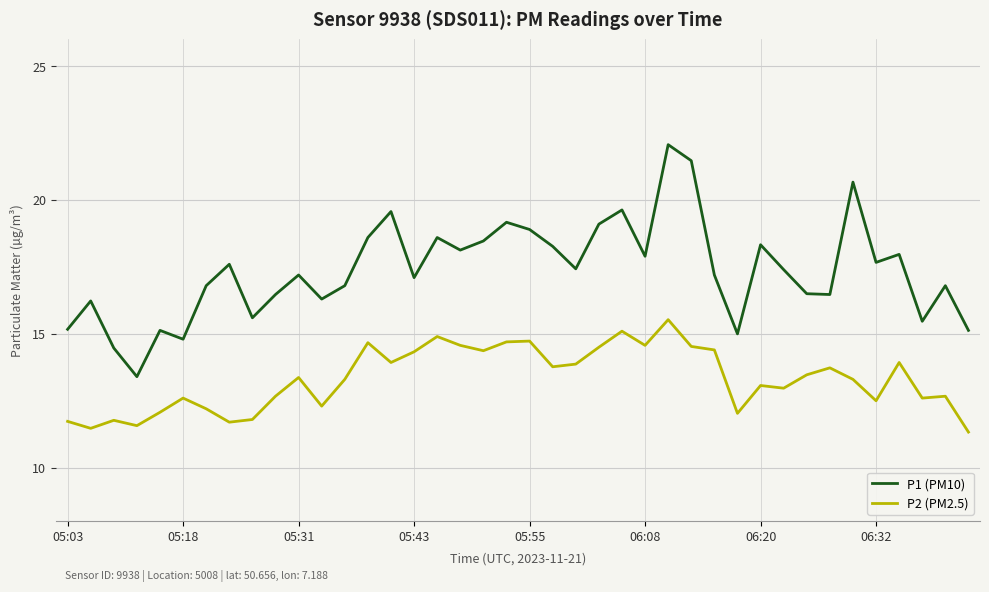

True or false: P2 (PM2.5) and P1 (PM10) cross at least once.

False